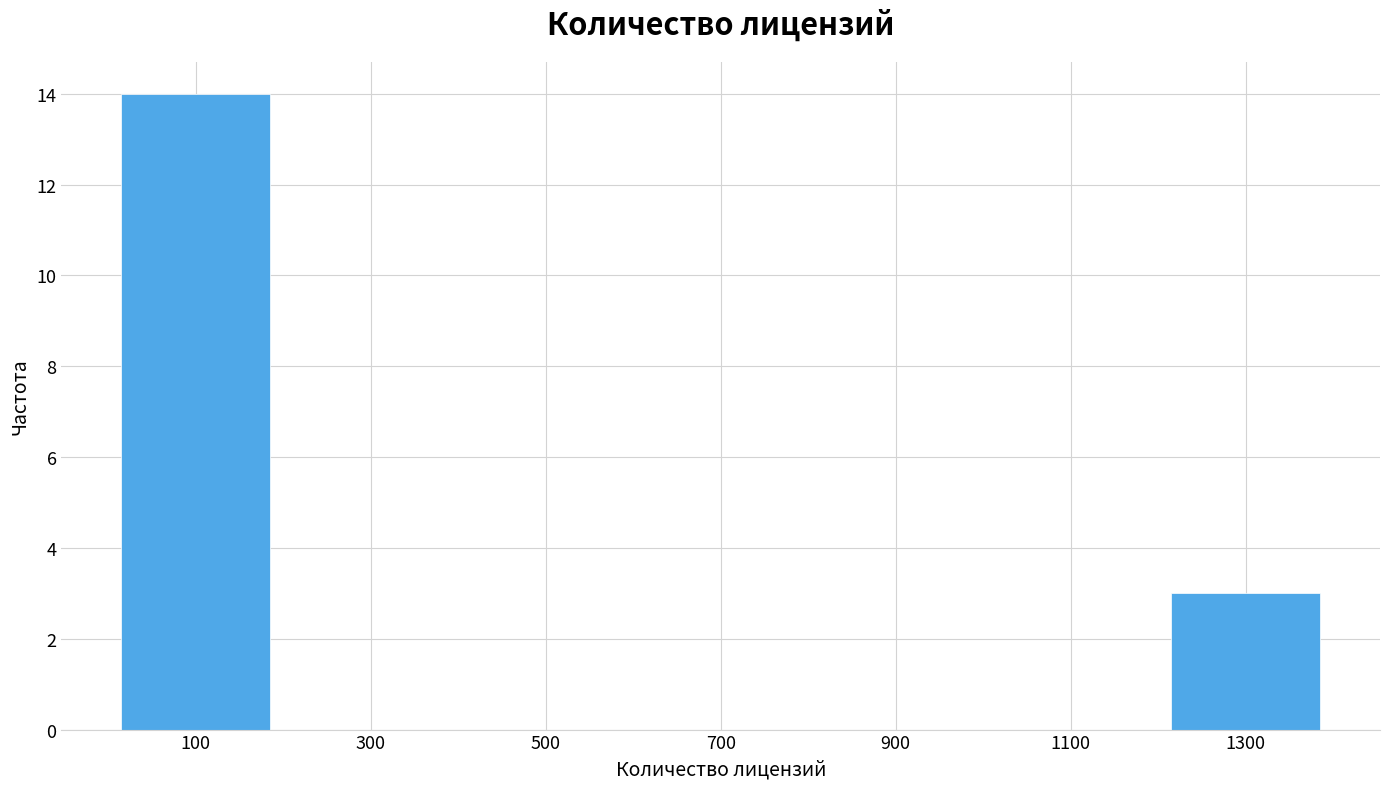

How tall is the bar that spans 0 to 200 on the x-axis? Neither the bar edges nor the heights are printed on the chart, so give them approximately, as read against the axes.

14